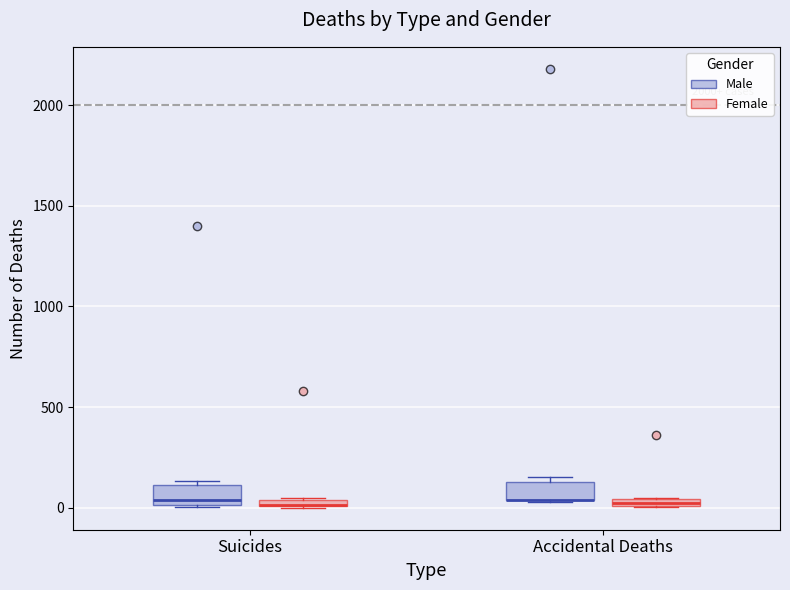

Where is the upper edge of the box for Accidental Deaths (Female) on the y-axis? The values are not printed on the chart, so give them approximately, as read against the axis.

50